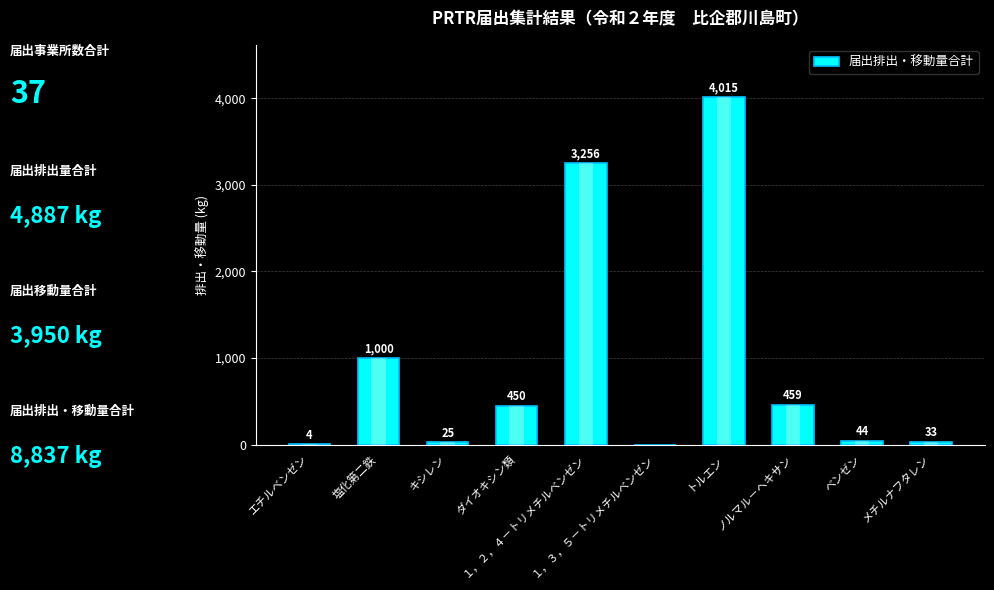

Reading right to left, list all the values displayed in this chart.

メチルナフタレン=33	ベンゼン=44	ノルマル－ヘキサン=459	トルエン=4015	１，３，５－トリメチルベンゼン=0	１，２，４－トリメチルベンゼン=3256	ダイオキシン類=450	キシレン=25	塩化第二鉄=1000	エチルベンゼン=4